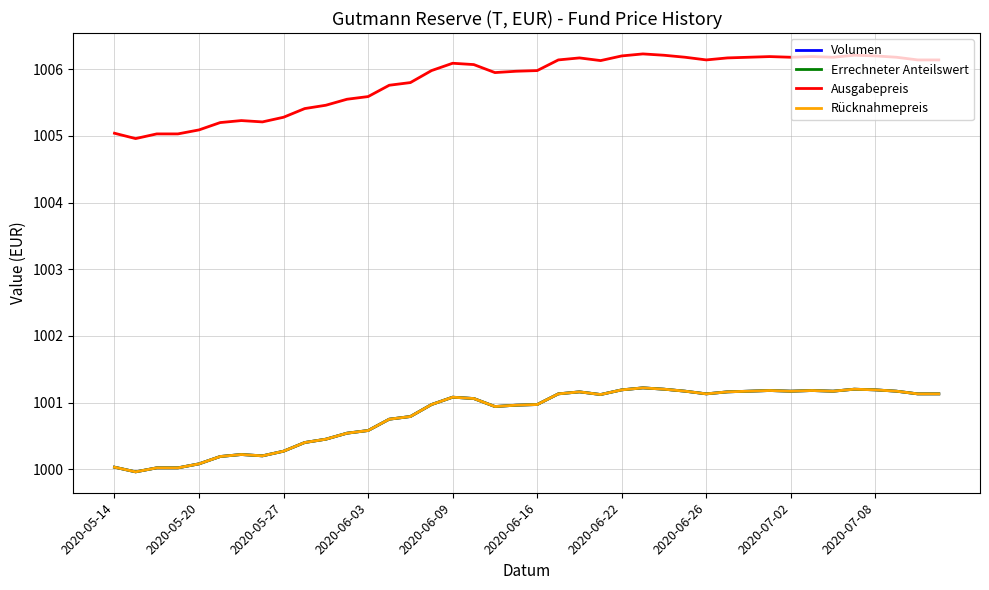

At which category is the sum across all series the highest?

25